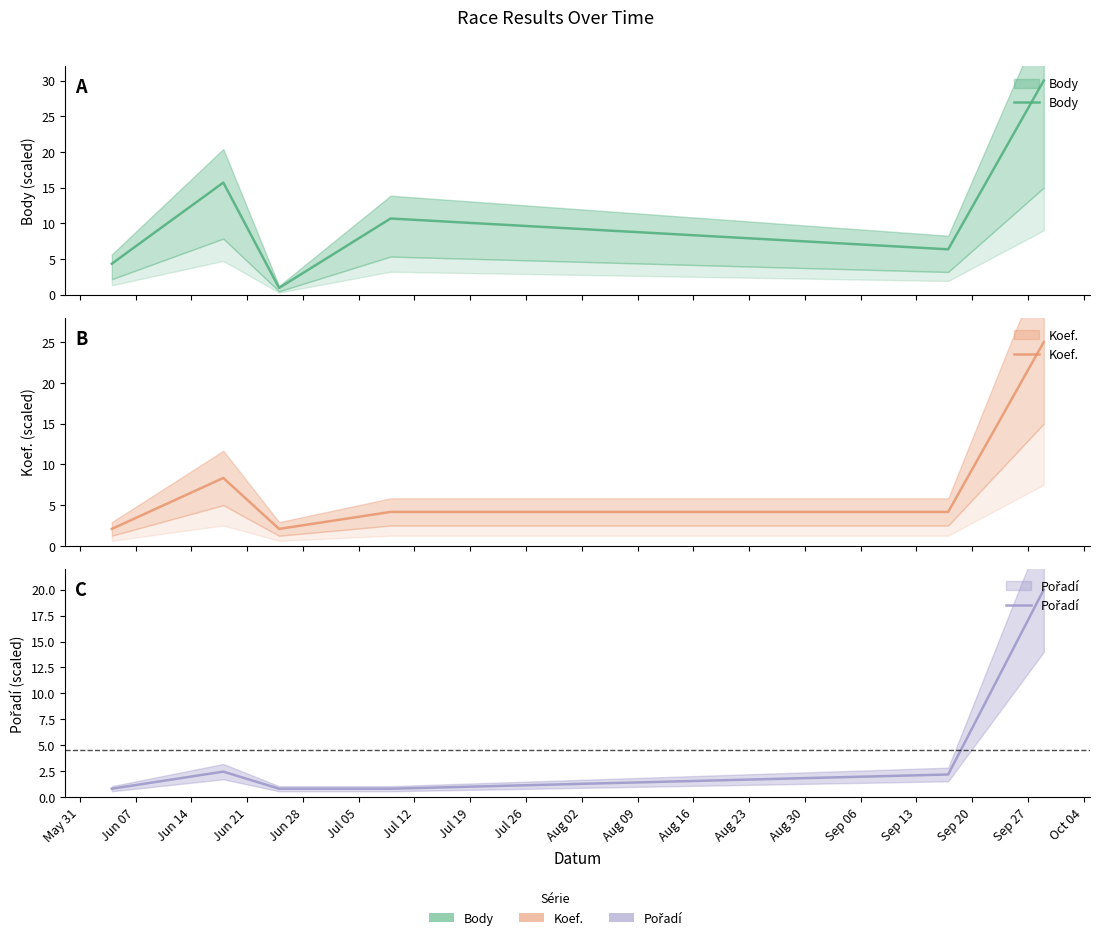

What are all the series names shown in the legend?

Body, Koef., Pořadí